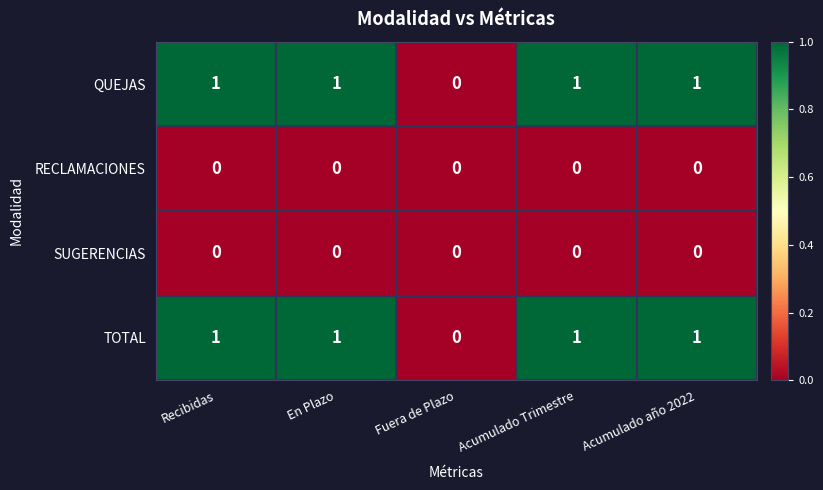

The value of SUGERENCIAS at Fuera de Plazo is 0. True or false?

True